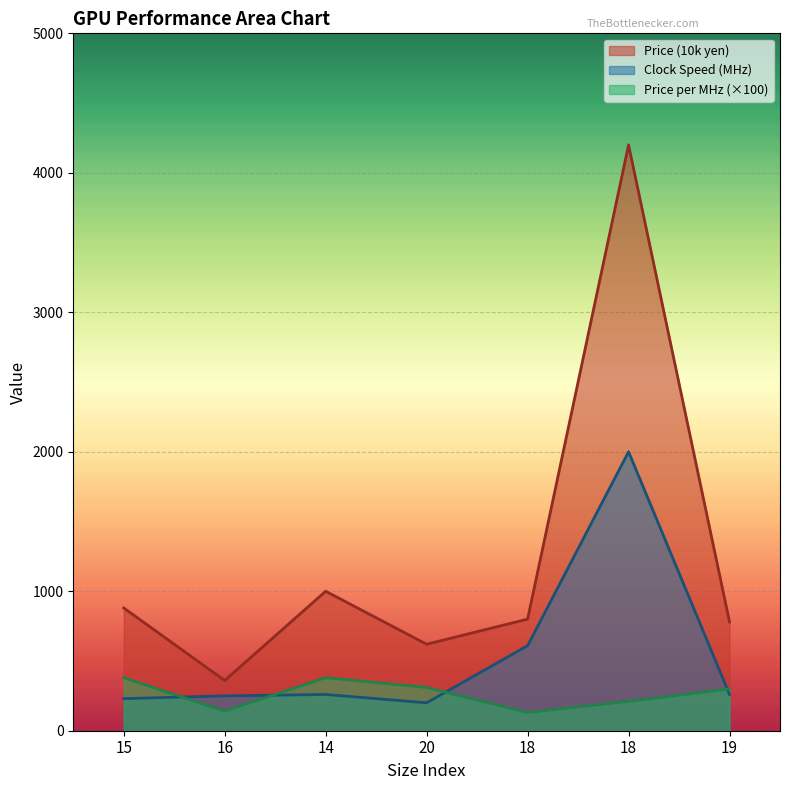

What is the label of the 3rd point from the right?

18